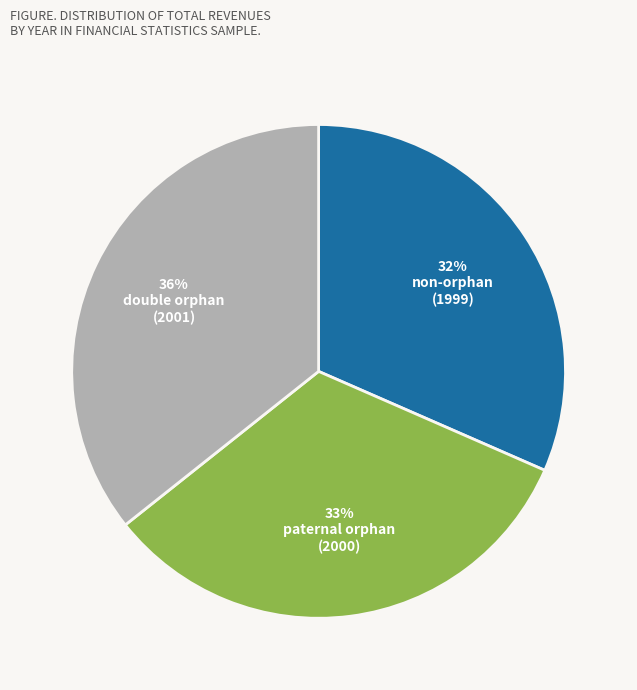

Is there a majority slice in this chart?

No